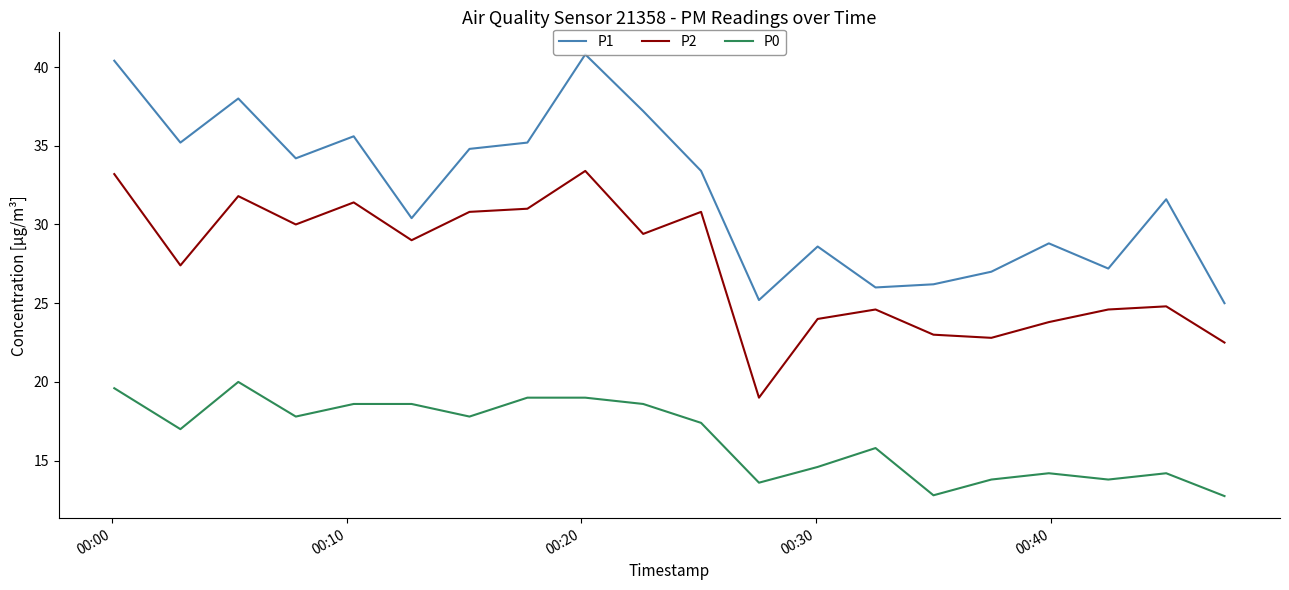

Rank the series by their average value, from lowest to highest.

P0, P2, P1